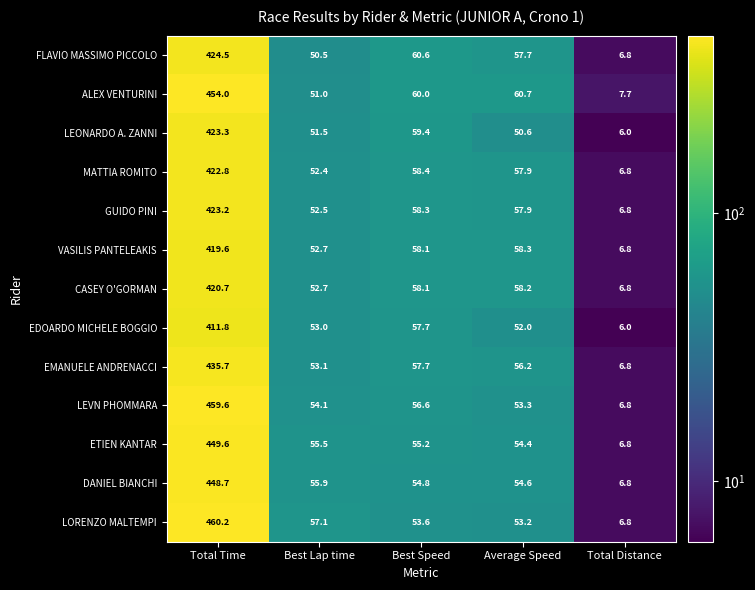

Count the number of categories in the chart.

5